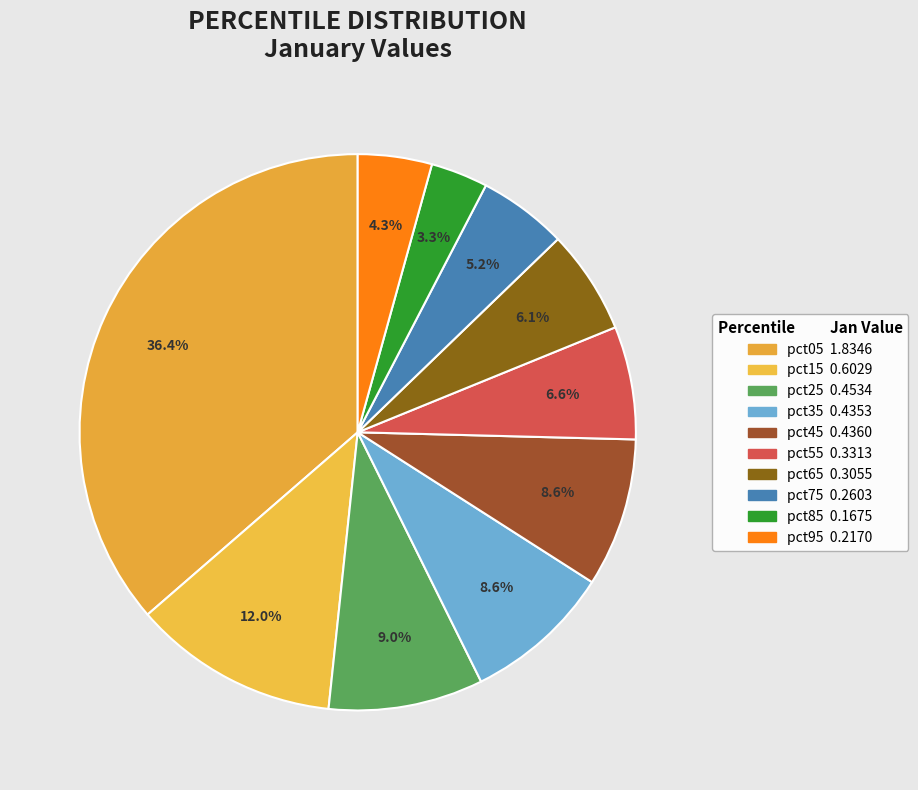

Combined, what portion of the pie is pct75 and pct45?

13.8%